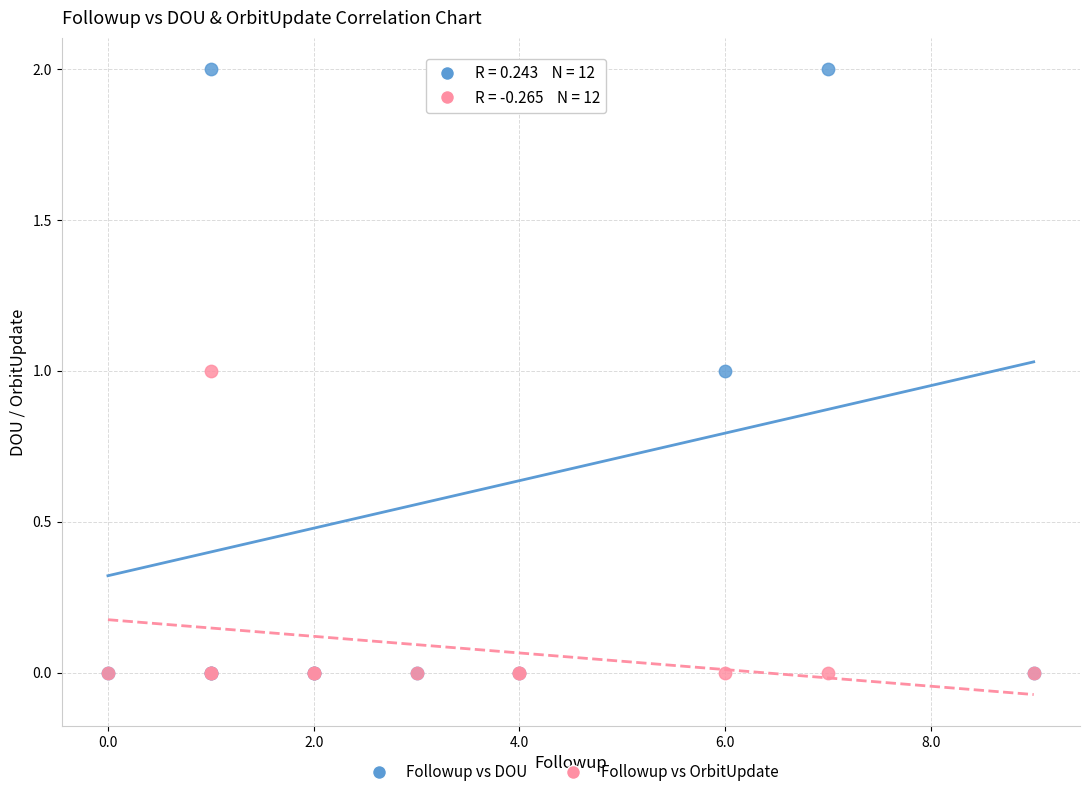

Which series reaches the maximum Y coordinate?

Followup vs DOU